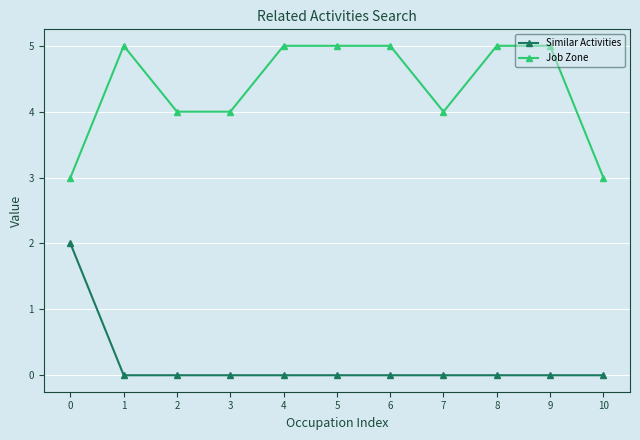

Rank the series at 0 from highest to lowest value.

Job Zone, Similar Activities